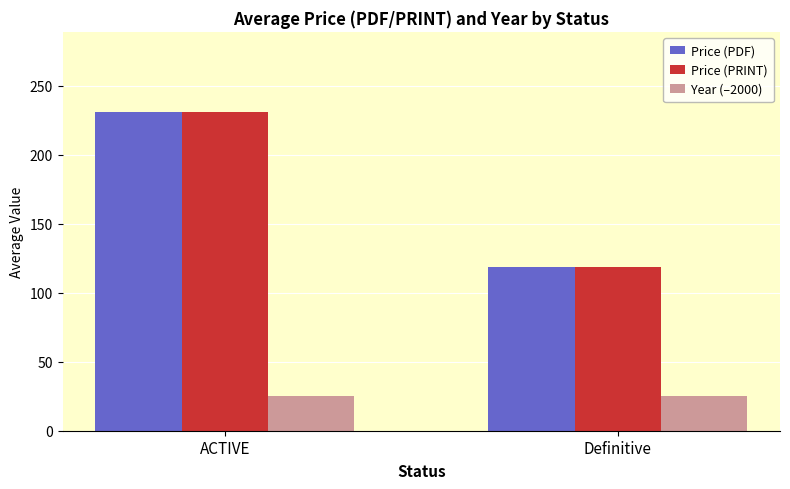

Which category has the highest value in the Price (PRINT) series?

ACTIVE